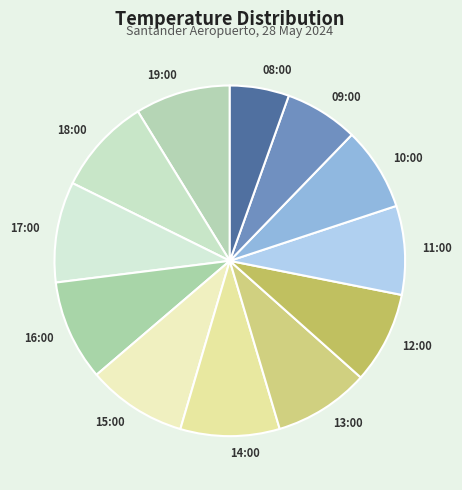

The 11:00 slice represents 20% of the pie. True or false?

False